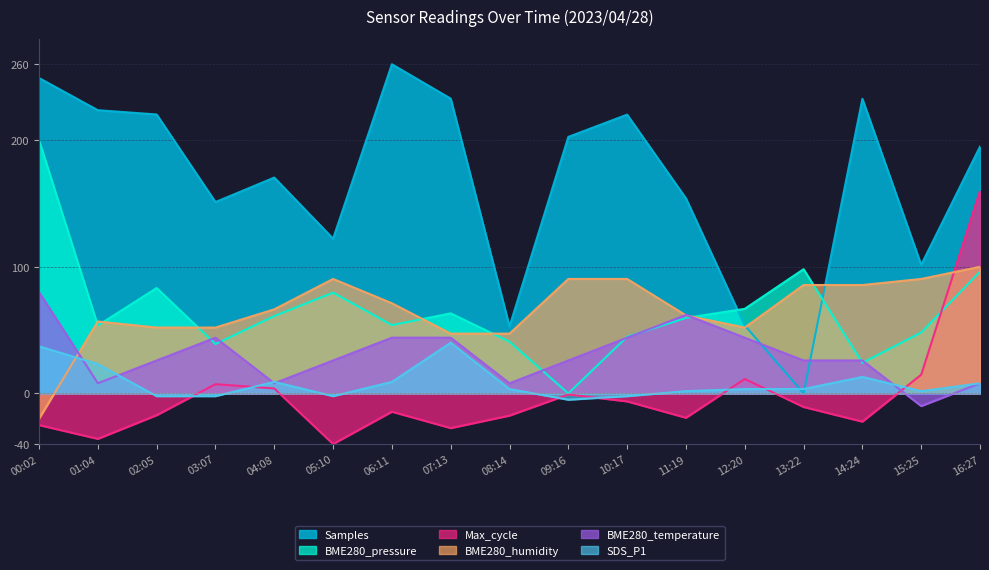

How many lines are shown in the chart?

6